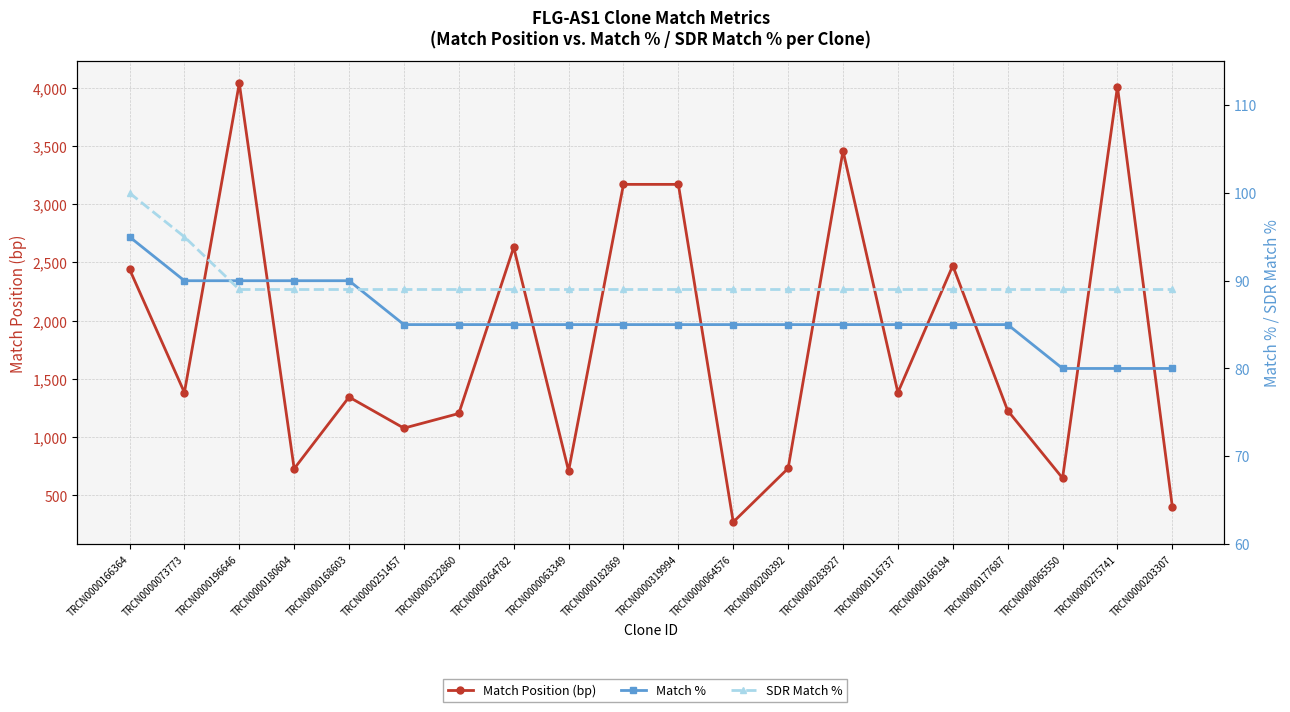

What is the approximate value of SDR Match % at TRCN0000322860?

89